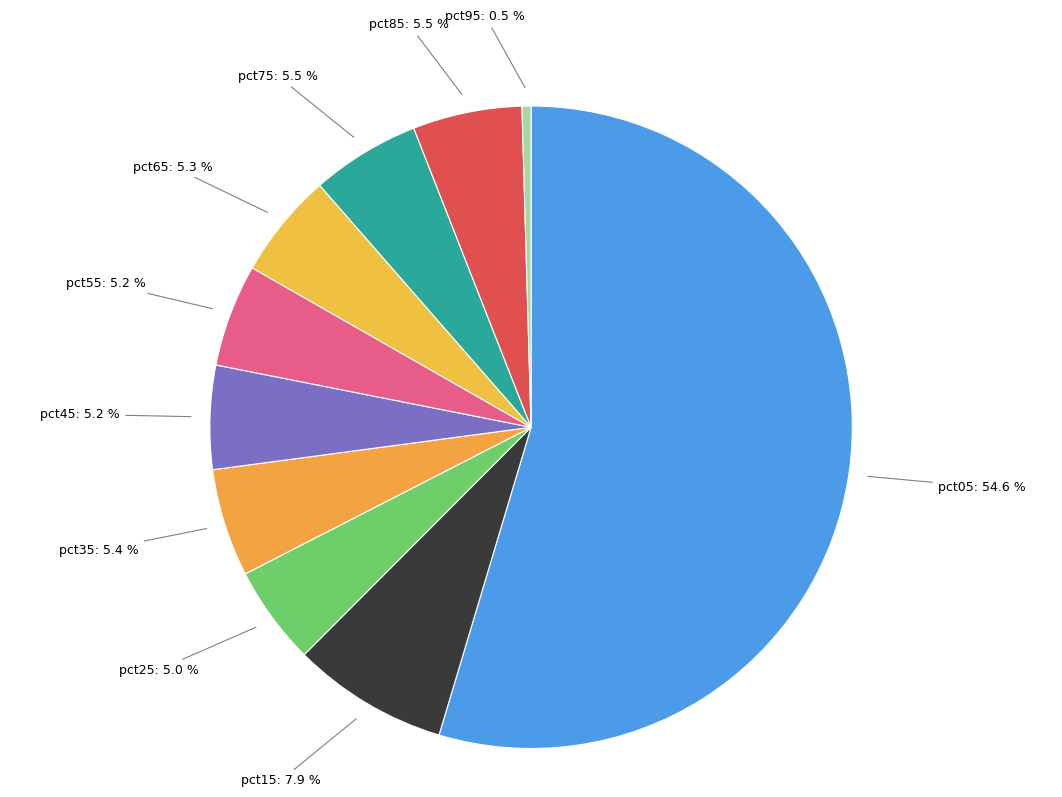

Is there a majority slice in this chart?

Yes